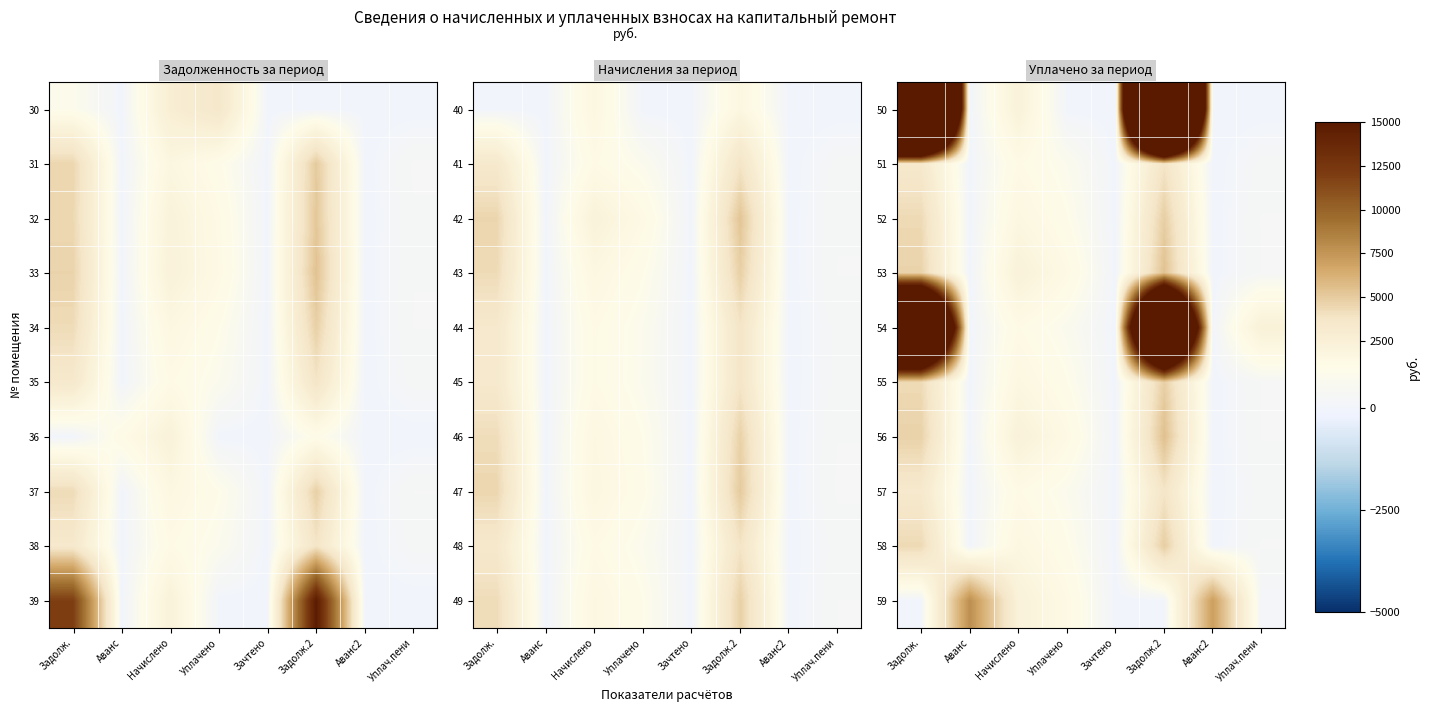

At which label is 50 closest to 47862?

Задолж.